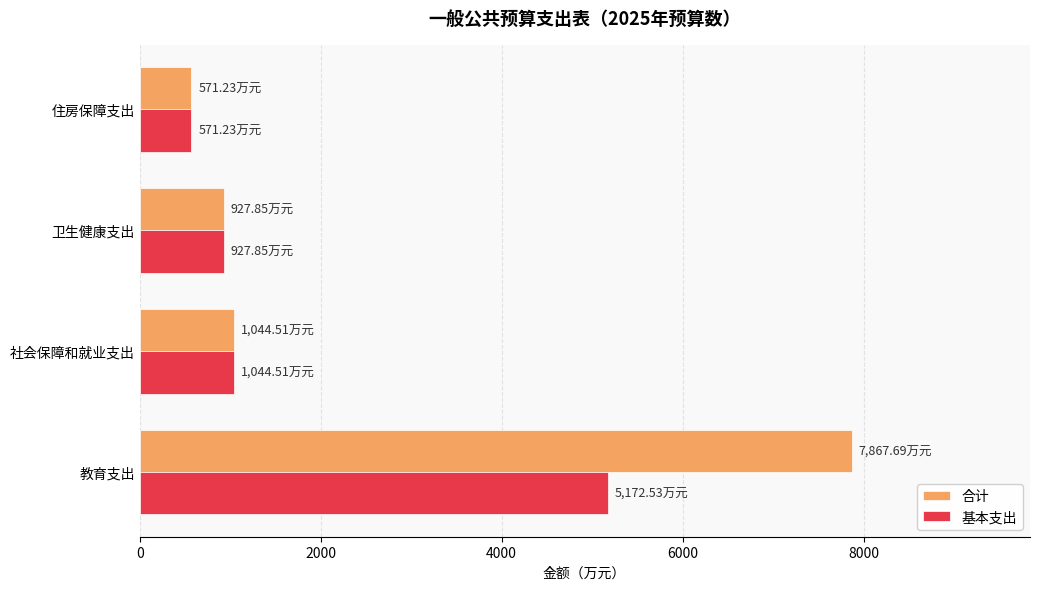

Which series has the largest total across all categories?

合计